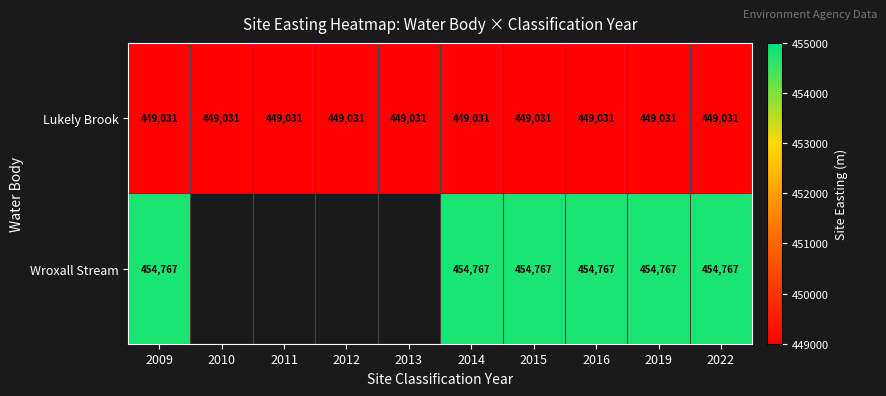

Which category has the lowest value across all series?

2009